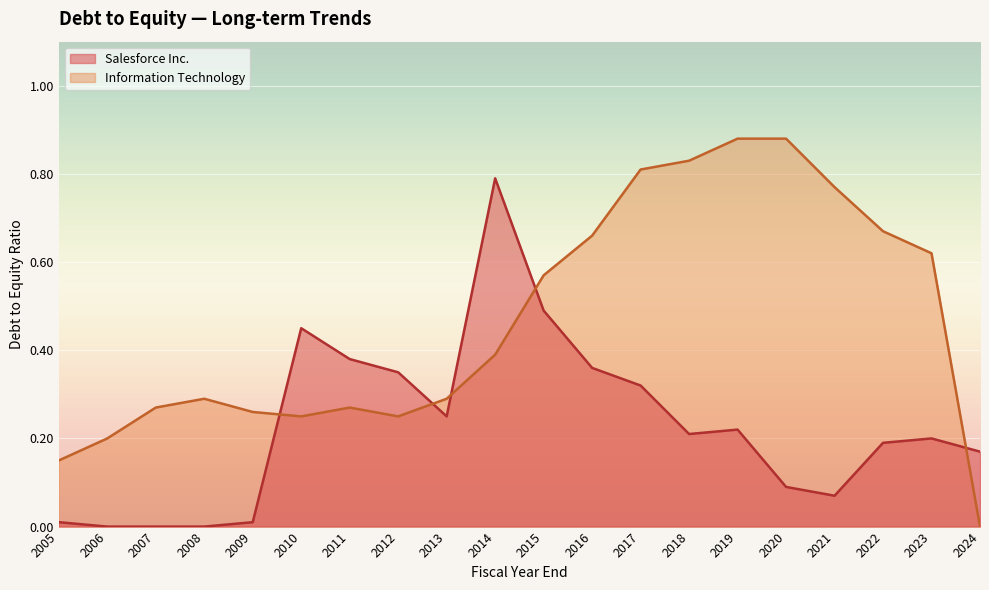

What is the difference between the second highest and second lowest values in the Information Technology series?

0.7